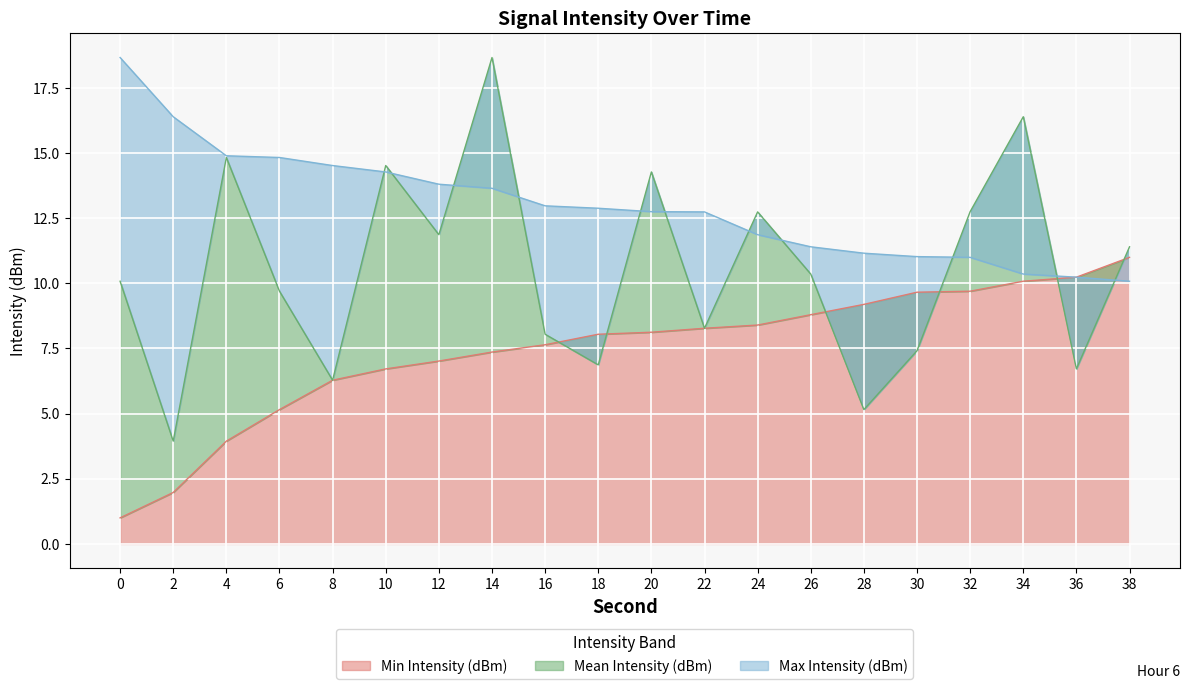

Reading right to left, extract all data points from this chart.

Mean Intensity (dBm): 38=11.4	36=6.7	34=16.4	32=12.8	30=7.4	28=5.2	26=10.4	24=12.7	22=8.3	20=14.3	18=6.9	16=8.0	14=18.7	12=11.9	10=14.5	8=6.3	6=9.7	4=14.8	2=3.9	0=10.1
Min Intensity (dBm): 38=11.0	36=10.2	34=10.1	32=9.7	30=9.7	28=9.2	26=8.8	24=8.4	22=8.3	20=8.1	18=8.0	16=7.6	14=7.4	12=7.0	10=6.7	8=6.3	6=5.2	4=3.9	2=2.0	0=1.0
Max Intensity (dBm): 38=10.1	36=10.2	34=10.4	32=11.0	30=11.0	28=11.2	26=11.4	24=11.9	22=12.7	20=12.8	18=12.9	16=13.0	14=13.6	12=13.8	10=14.3	8=14.5	6=14.8	4=14.9	2=16.4	0=18.7